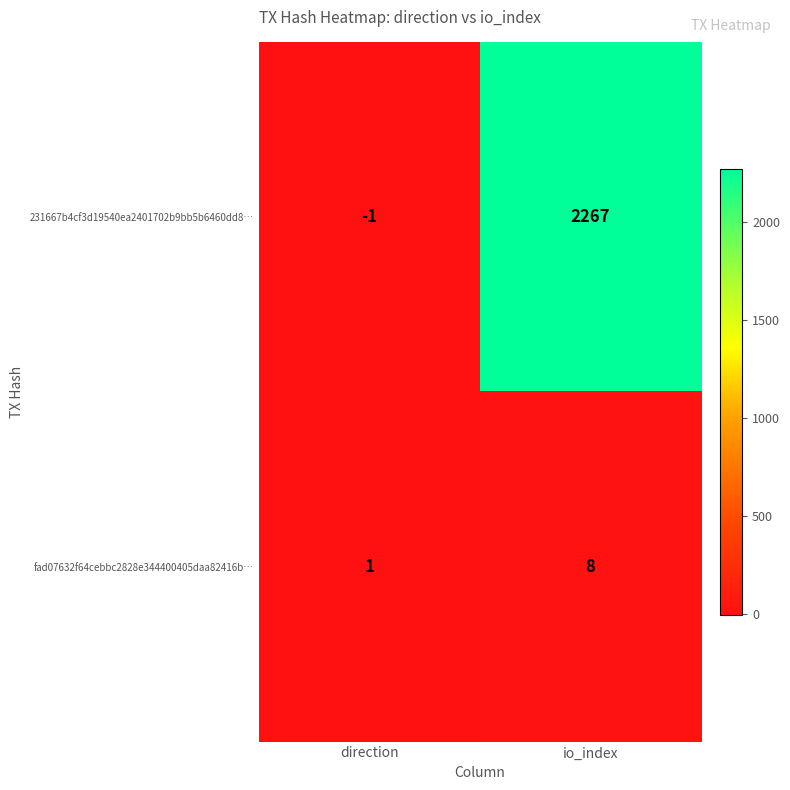

What is the spread (max minus min) of values at direction?

2